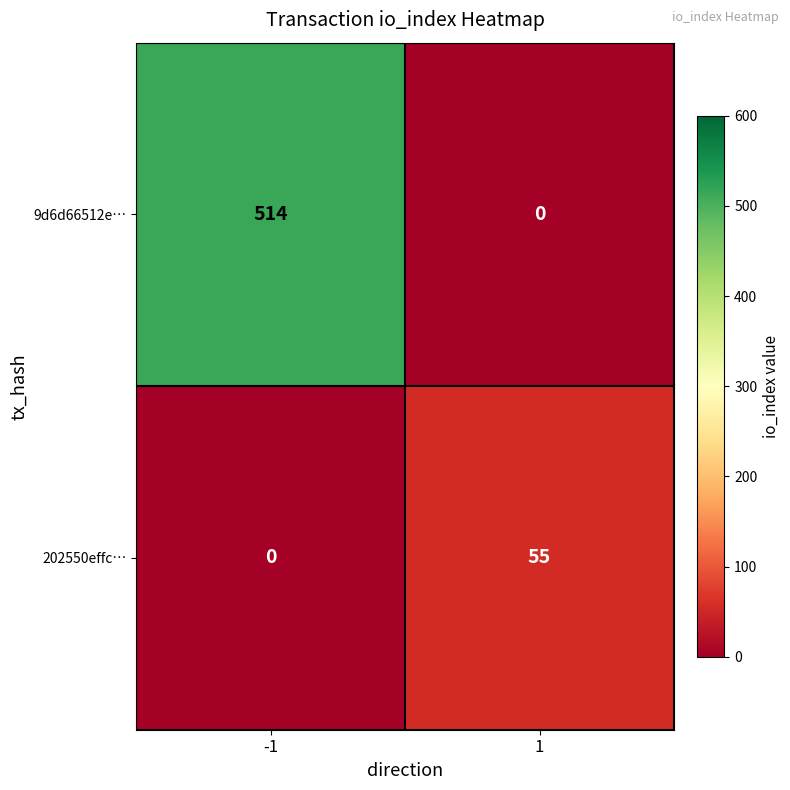

What is the approximate value of 202550effc… at 1, to the nearest 10?

60